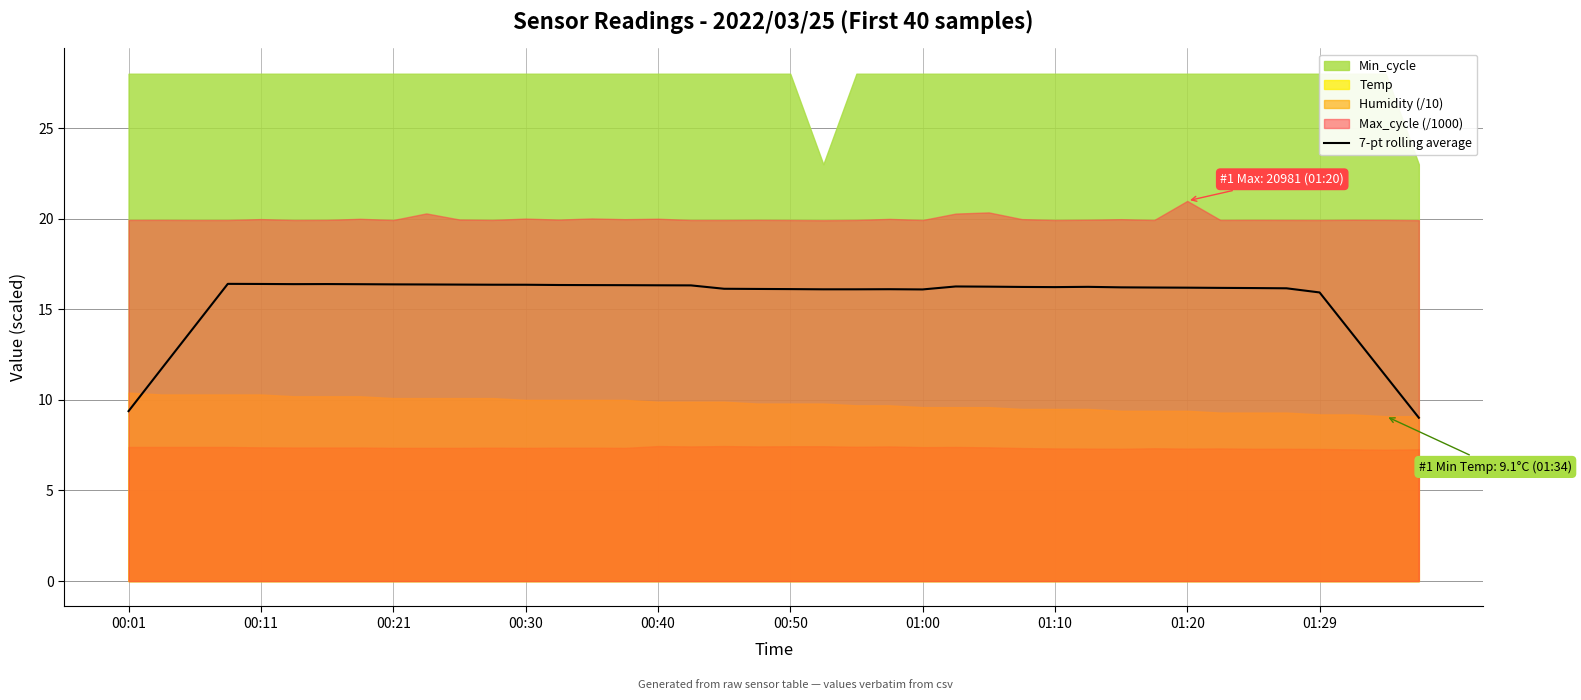

True or false: 7-pt rolling average has a value of 24.2 at 00:21.

False